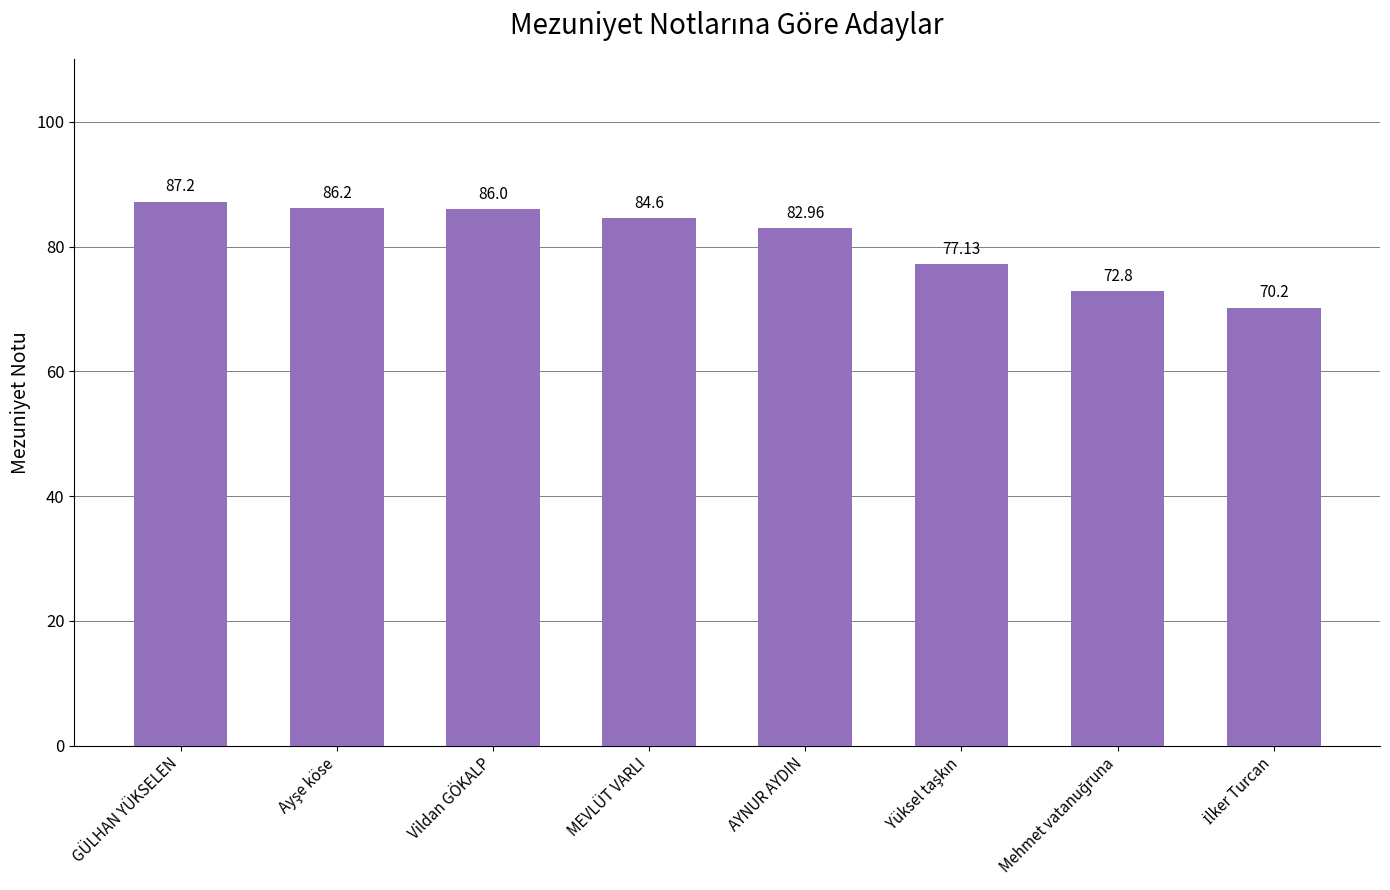

At which label does the data first exceed 84?

GÜLHAN YÜKSELEN